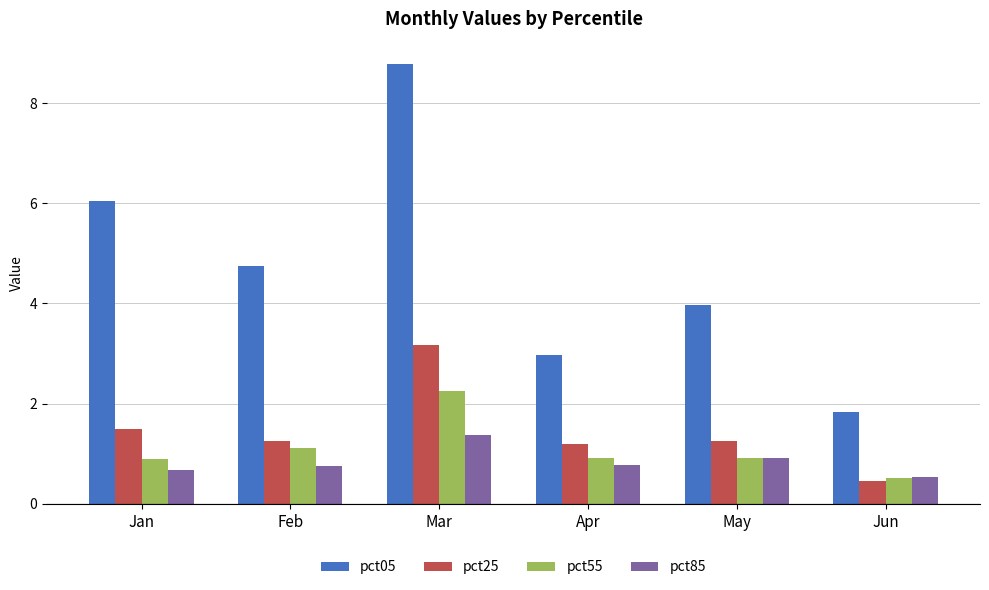

What is the maximum value shown in the chart?

8.8